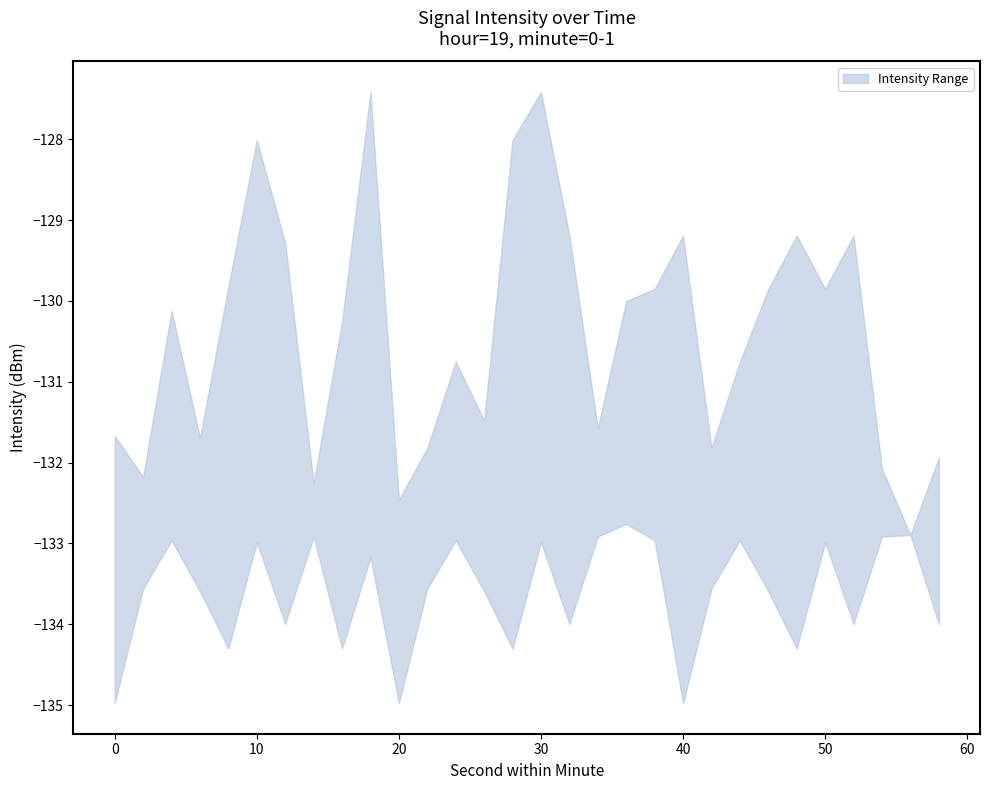

Count the number of categories in the chart.

30